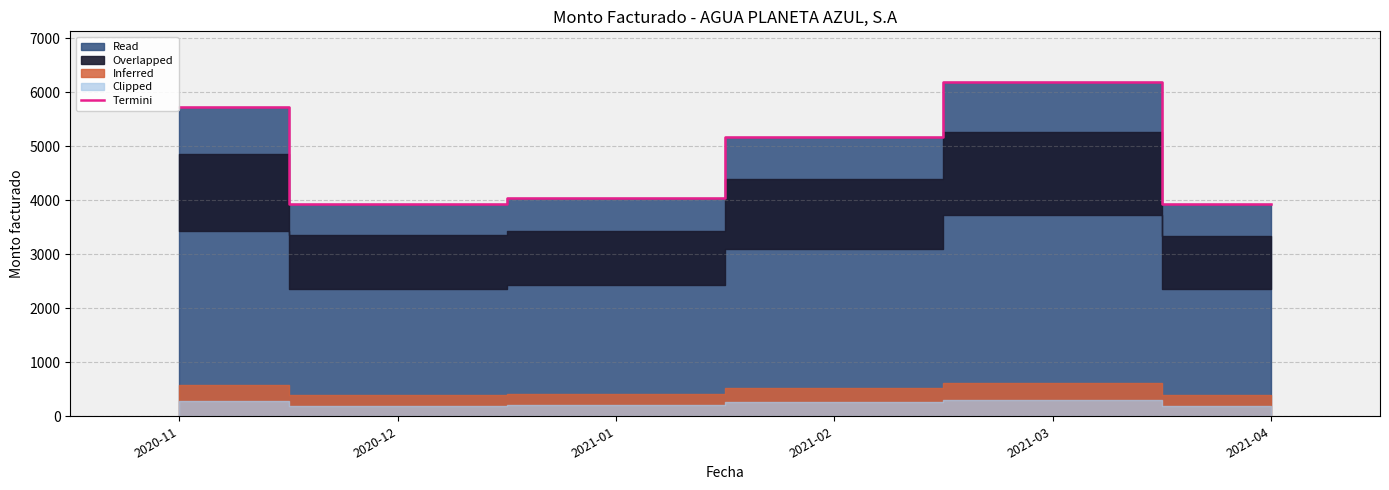

List the labels in order of value, largest first.

2021-03, 2020-11, 2021-02, 2021-01, 2020-12, 2021-04